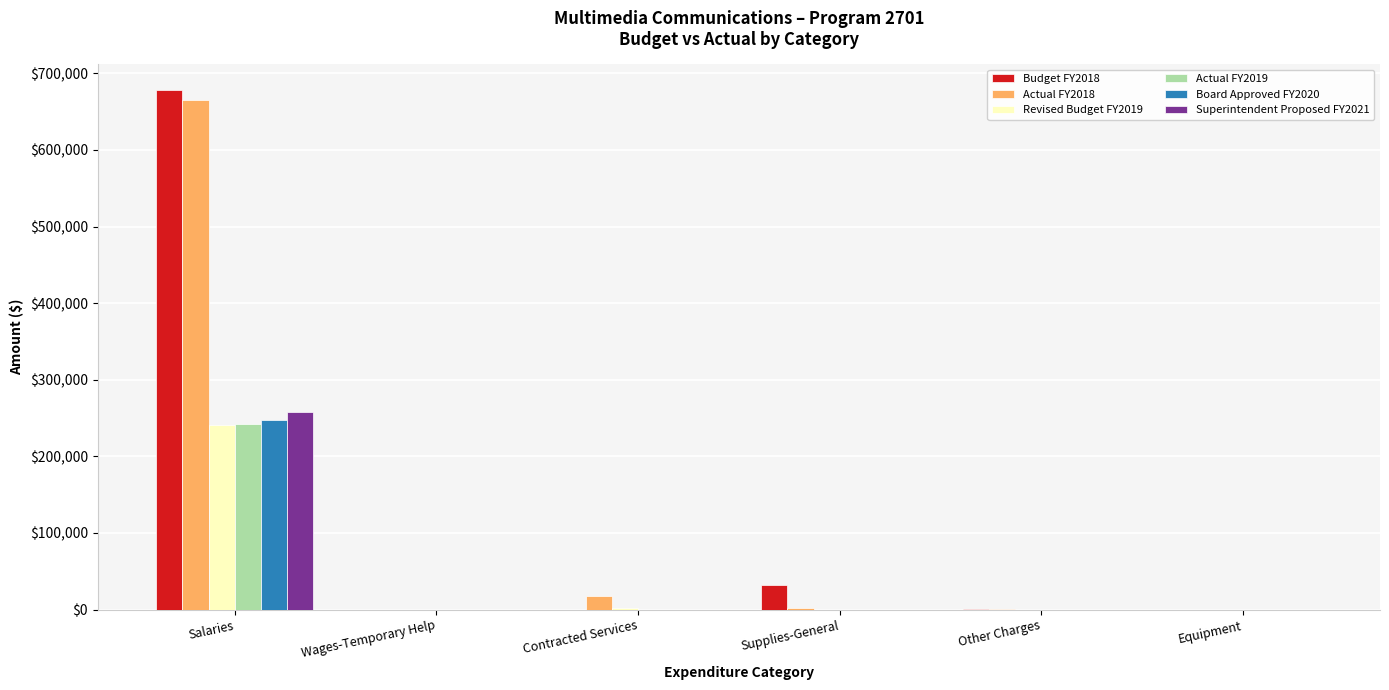

What is the maximum value shown in the chart?

678054.0